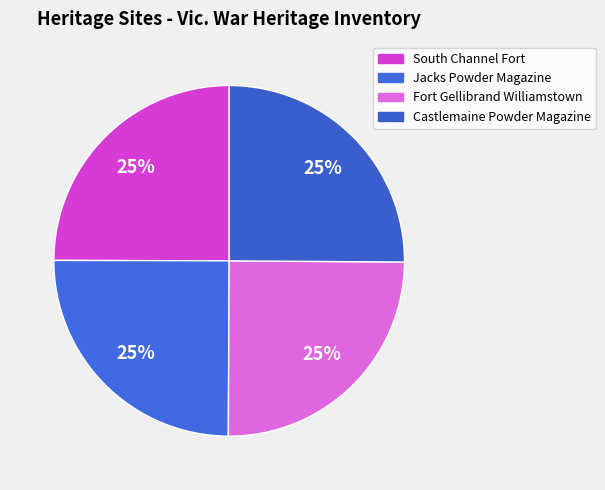

Is South Channel Fort the majority of the pie?

No